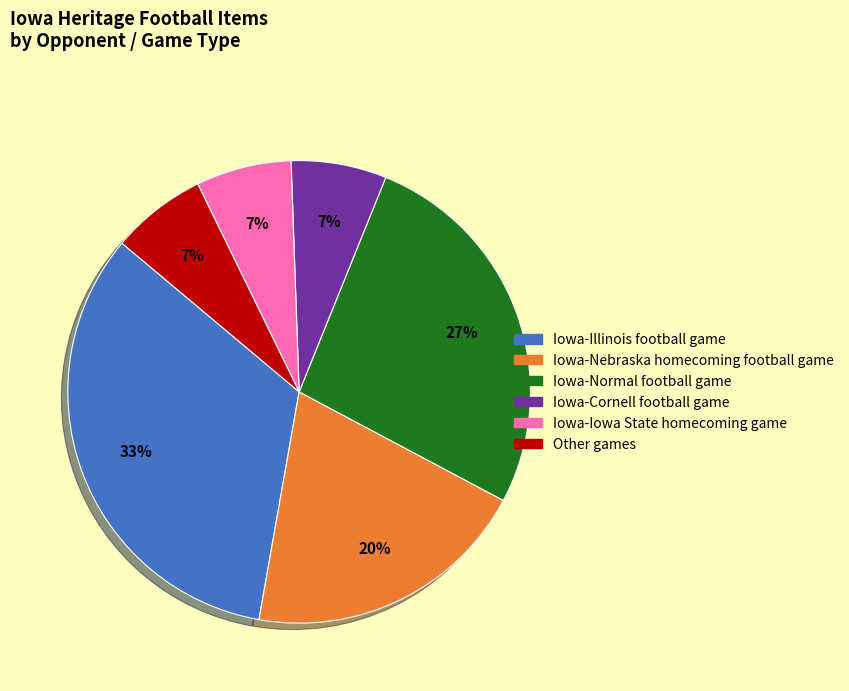

To the nearest percent, what is the difference between the Iowa-Illinois football game and Iowa-Nebraska homecoming football game slice percentages?

13%